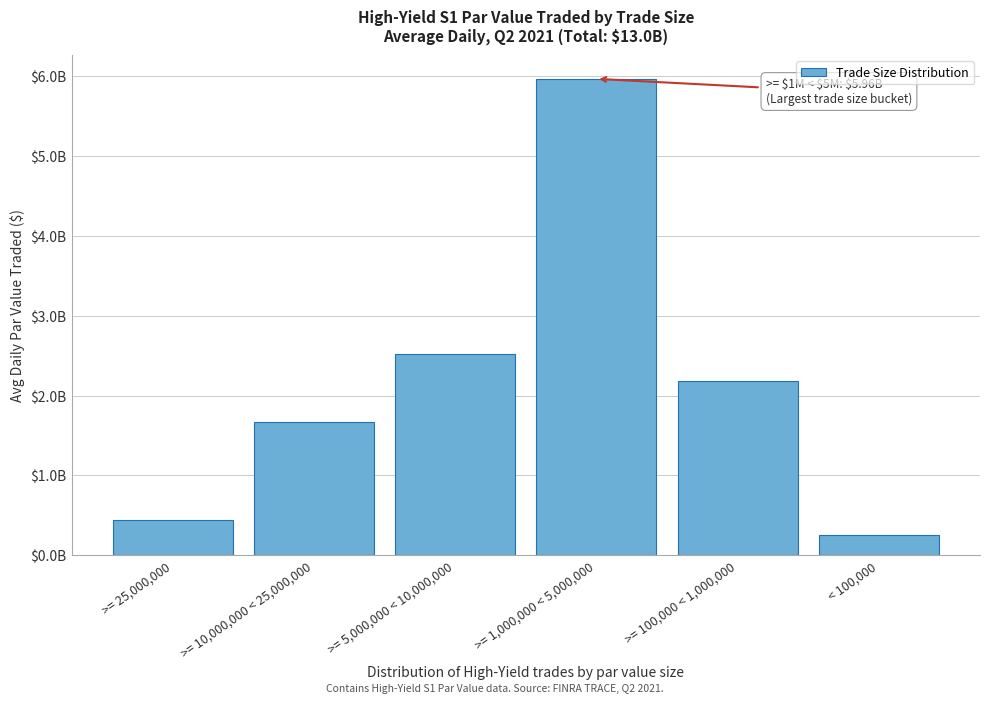

Are the bars horizontal?

No